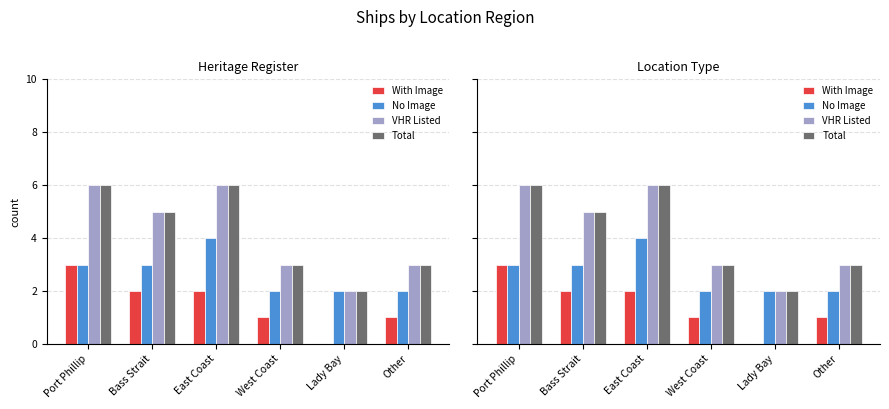

What position from the right is Lady Bay?

2